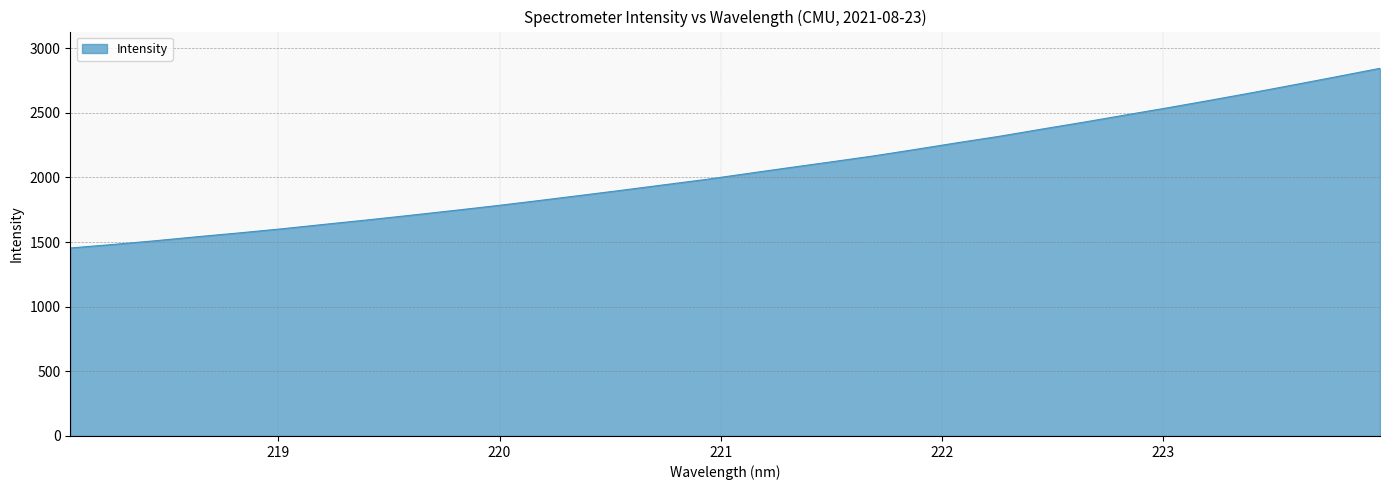

What is the difference between the maximum and minimum values?

1390.0